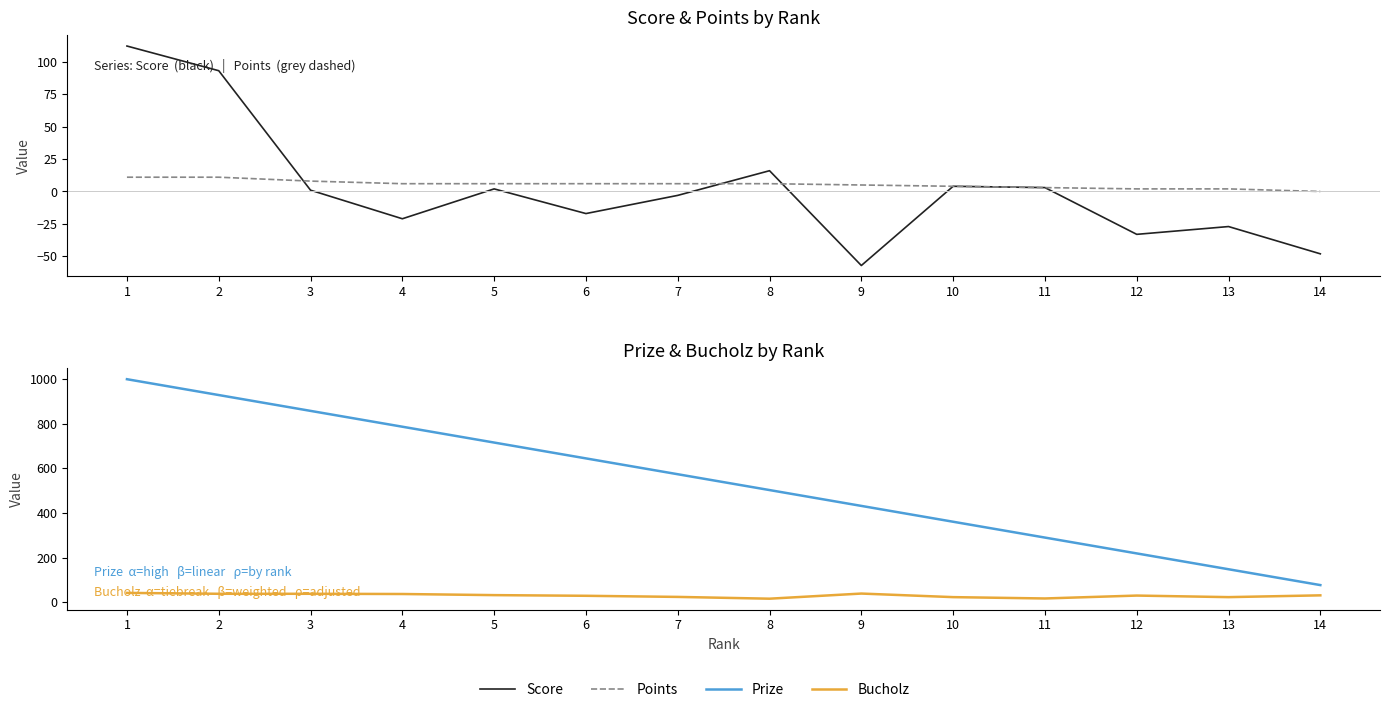

What is the total value across all series at 8?

541